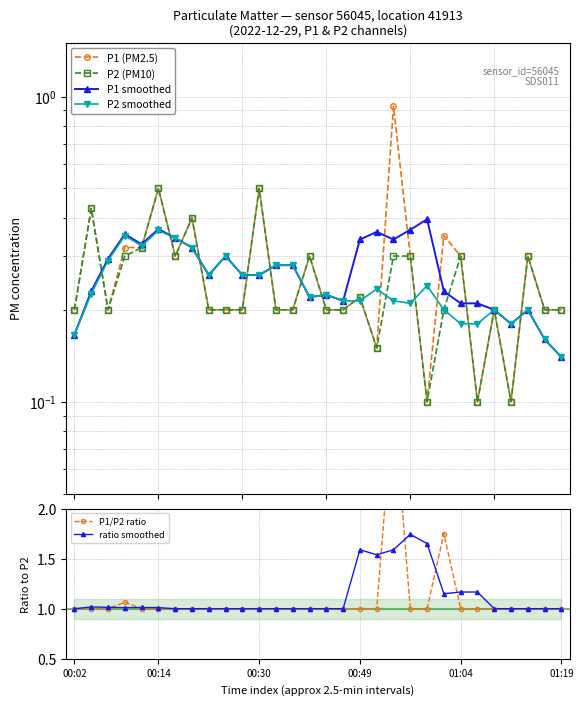

How many lines are shown in the chart?

6